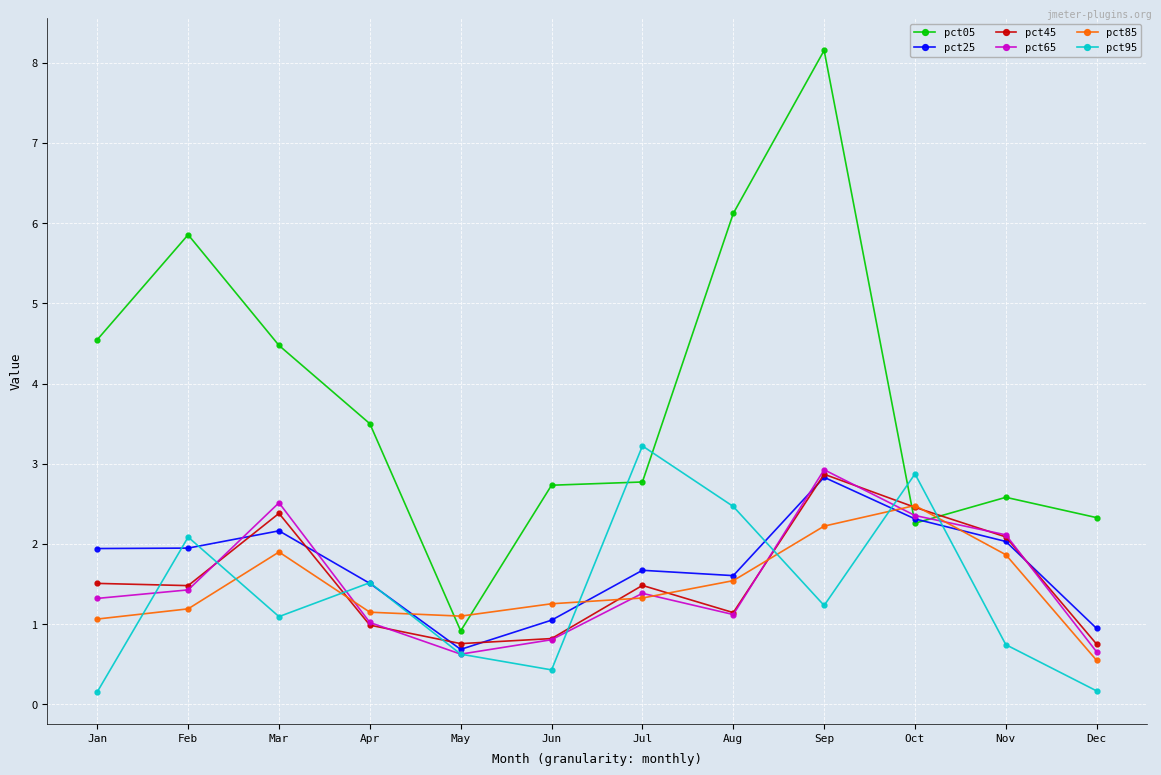

Is this an area chart (filled region under the line)?

No